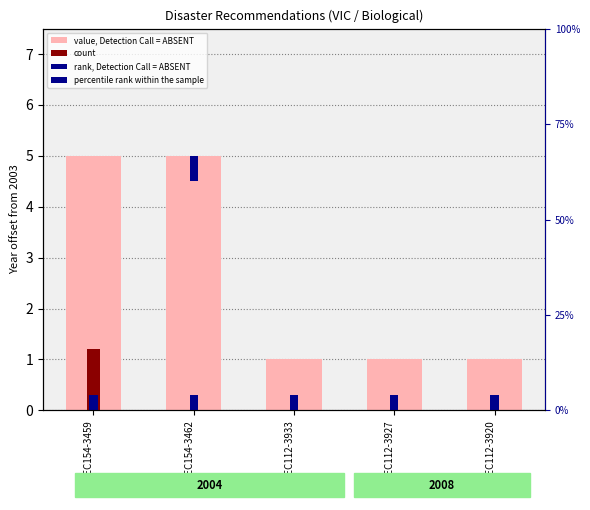

Approximately how many times larger is the value at REC154-3462 compared to REC112-3933?

5.0